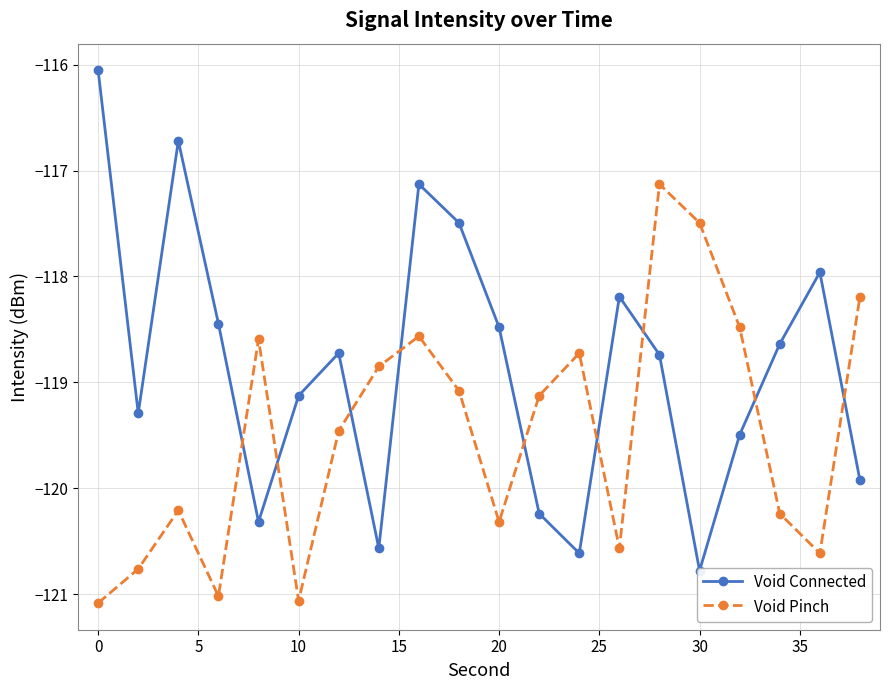

True or false: Void Pinch has a value of -121.1 at 0.

True